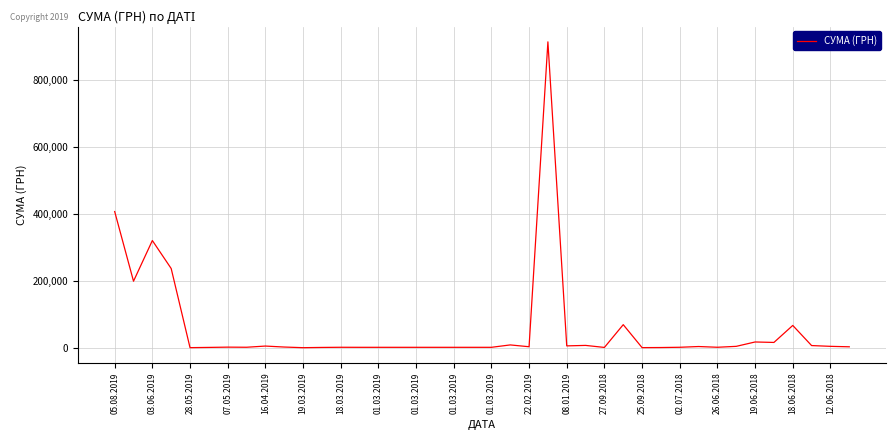

How many points are higher than both their immediate neighbors (excluding endpoints)?

11